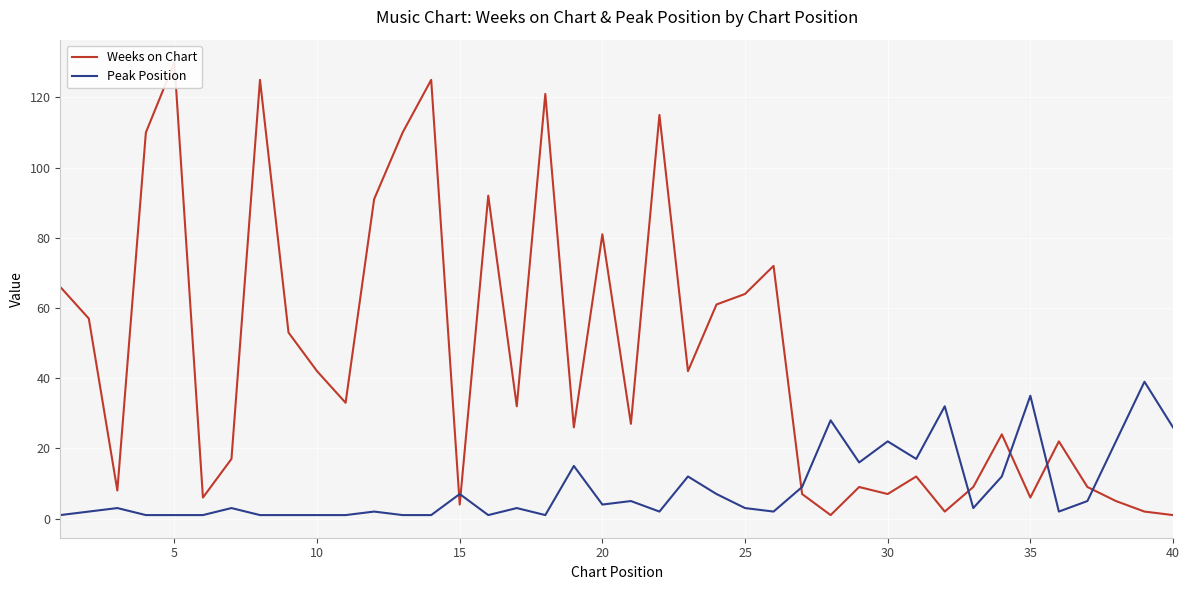

The Peak Position series shows 35 at 35. True or false?

True